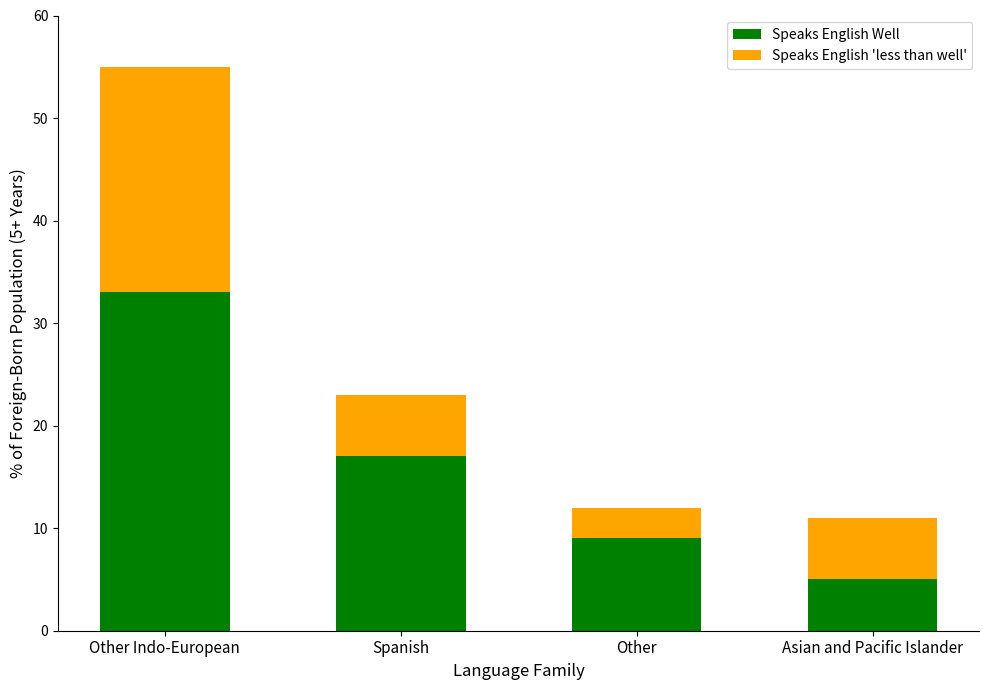

Reading left to right, list the values for the Speaks English Well series.

Other Indo-European=33	Spanish=17	Other=9	Asian and Pacific Islander=5